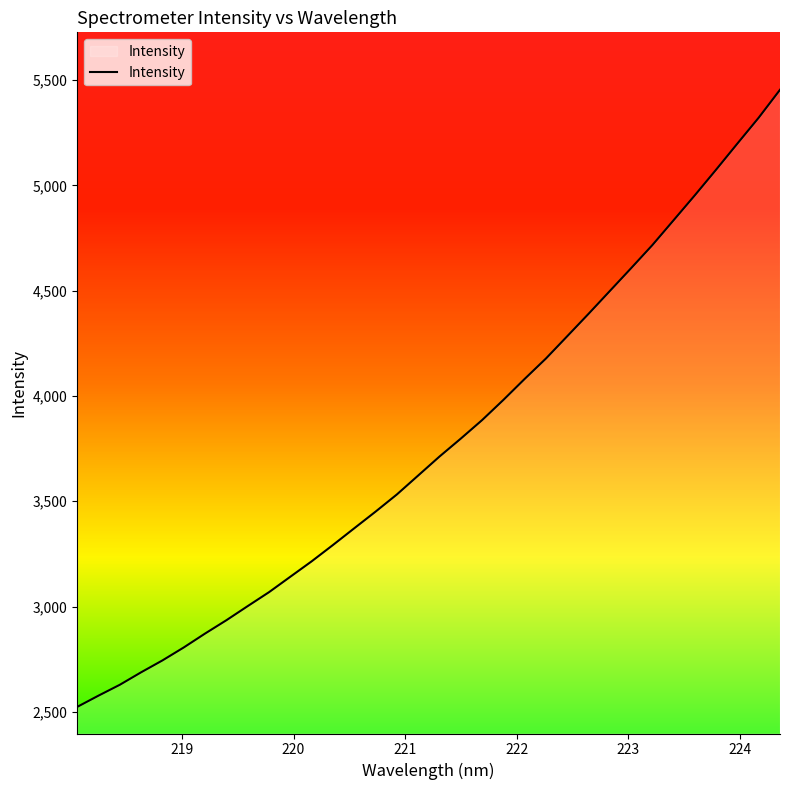

What is the greatest value displayed?

5453.5